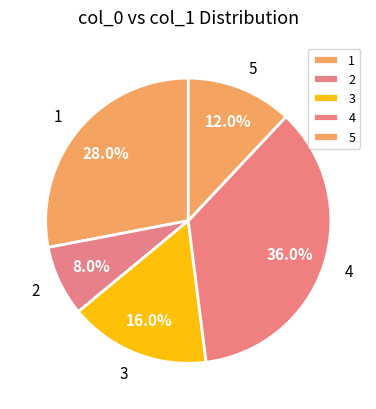

What percentage is NOT represented by 1?

72.0%